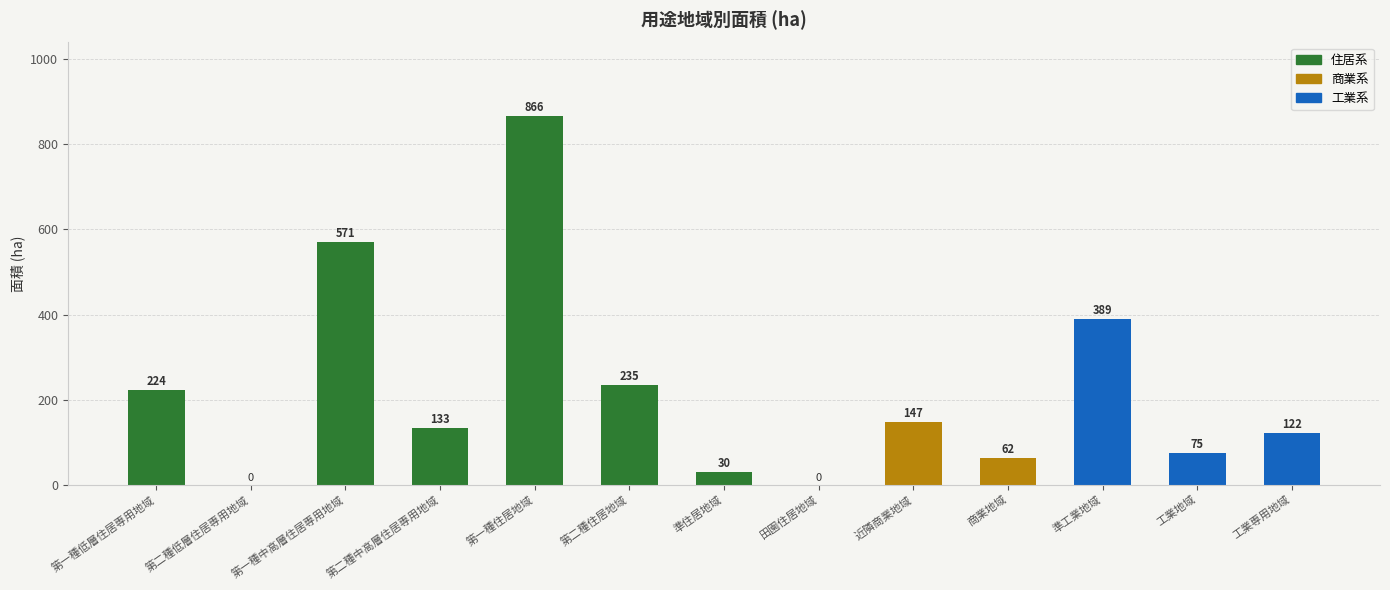

At which label is the value closest to 433?

準工業地域